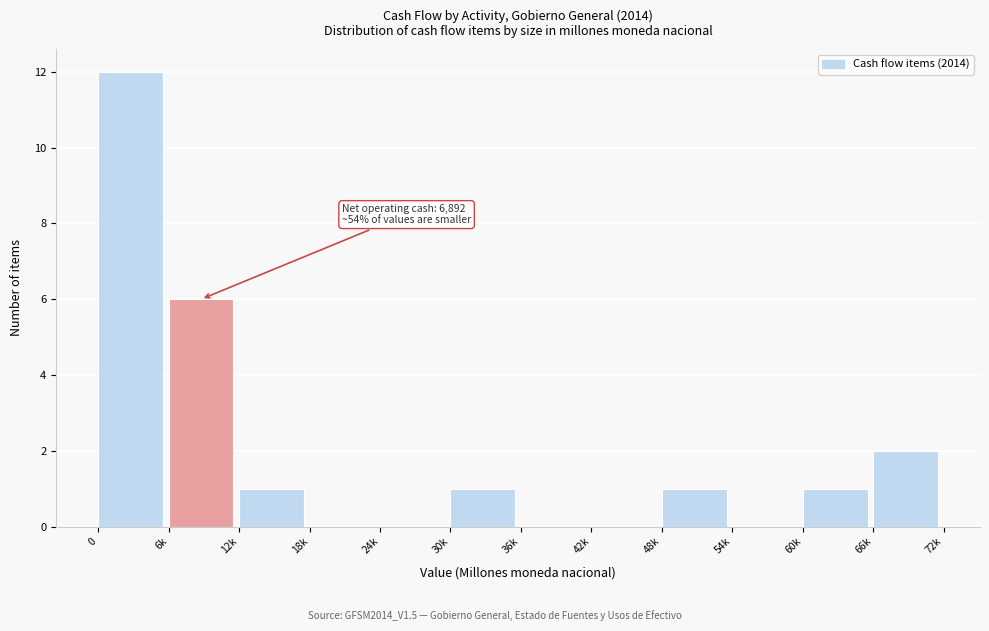

Reading right to left, what are all the values shown in this chart?

66k=2	60k=1	54k=0	48k=1	42k=0	36k=0	30k=1	24k=0	18k=0	12k=1	6k=6	0=12